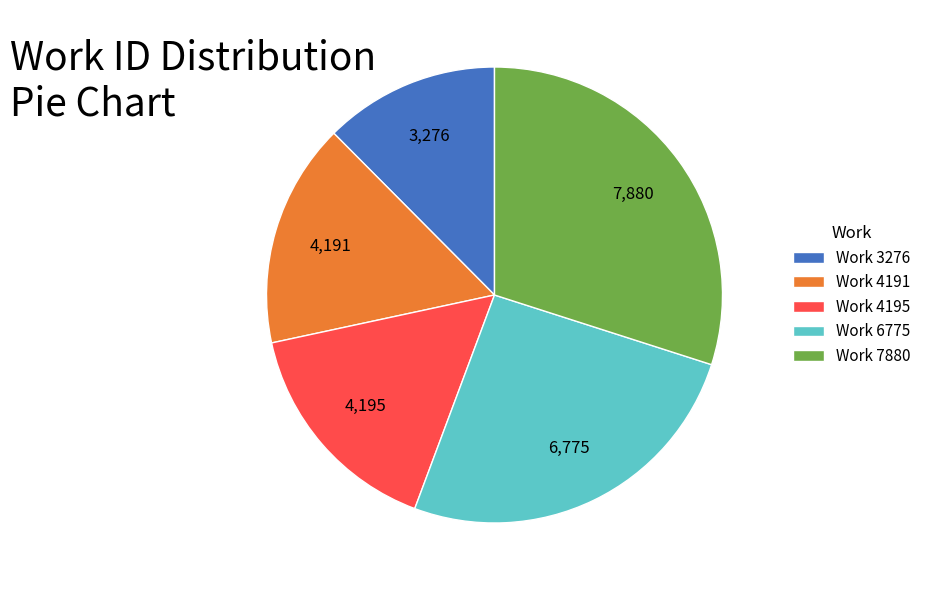

What is the smallest slice in the pie chart?

Work 3276